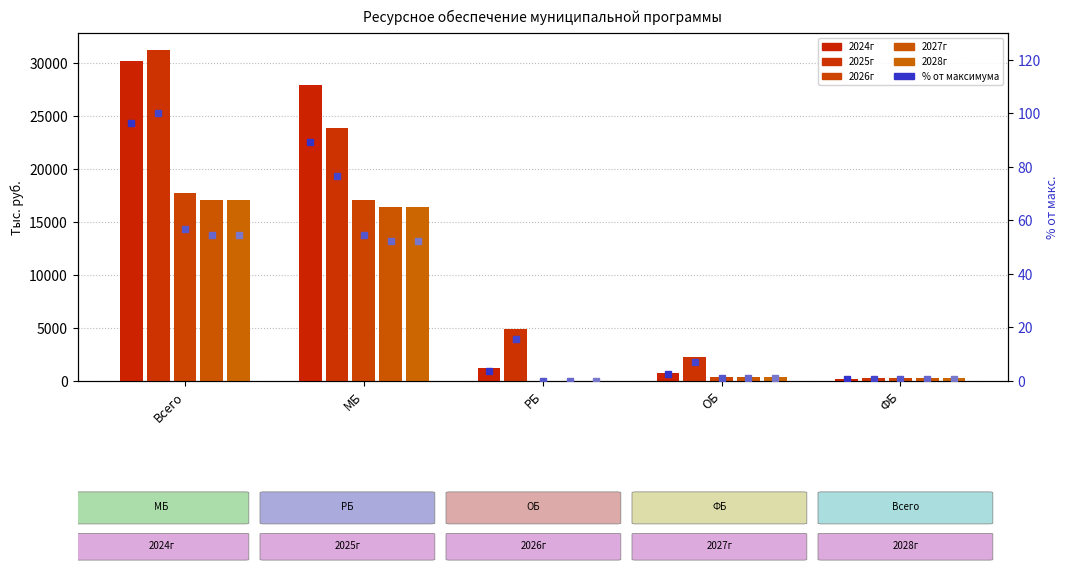

Which series changed the most between РБ and ОБ?

2025г